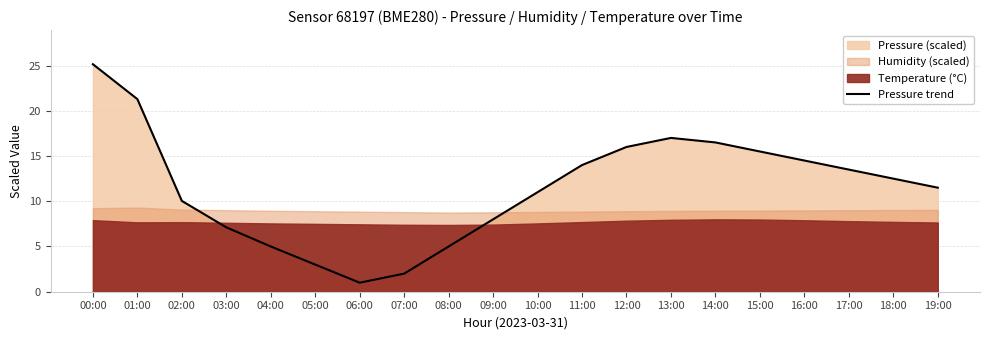

Rank the categories by value from lowest to highest.

06:00, 07:00, 05:00, 04:00, 08:00, 03:00, 09:00, 02:00, 10:00, 19:00, 18:00, 17:00, 11:00, 16:00, 15:00, 12:00, 14:00, 13:00, 01:00, 00:00